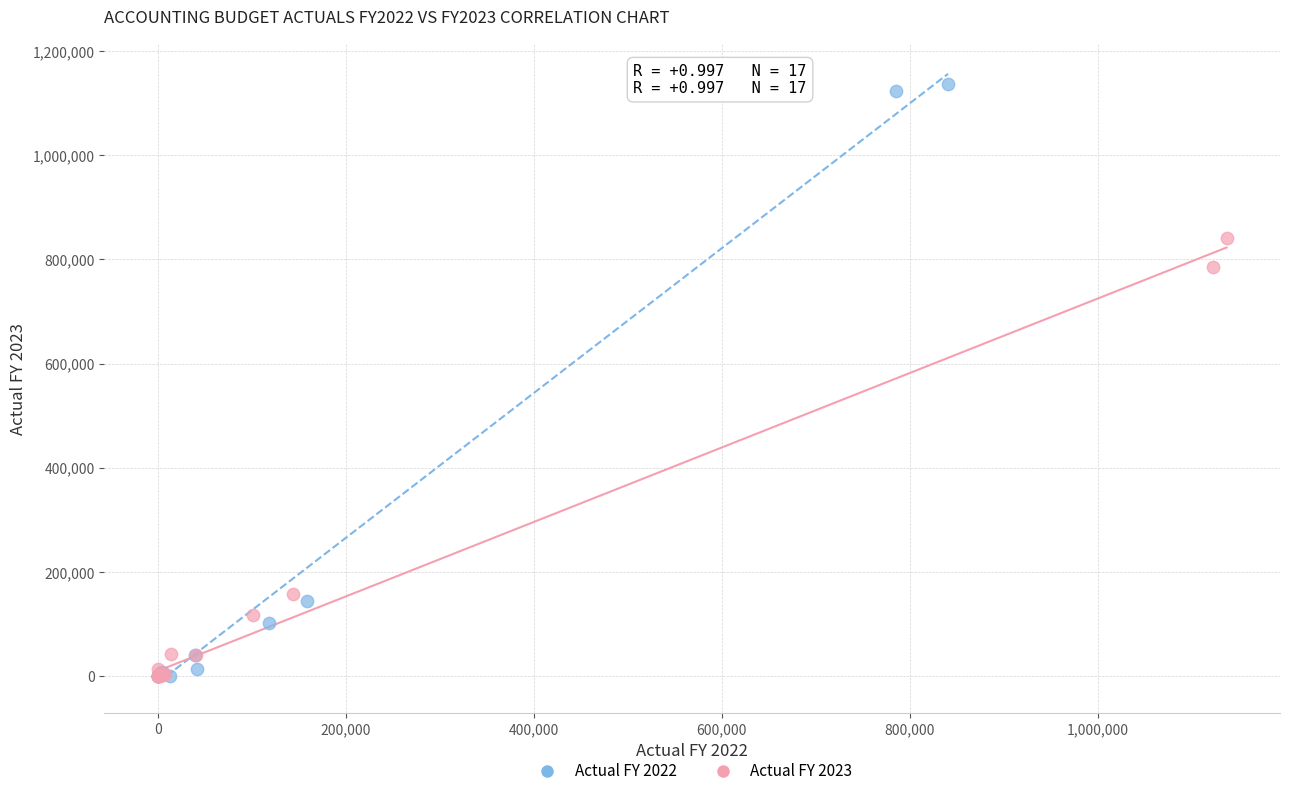

Which series contains the highest Y value?

Actual FY 2022